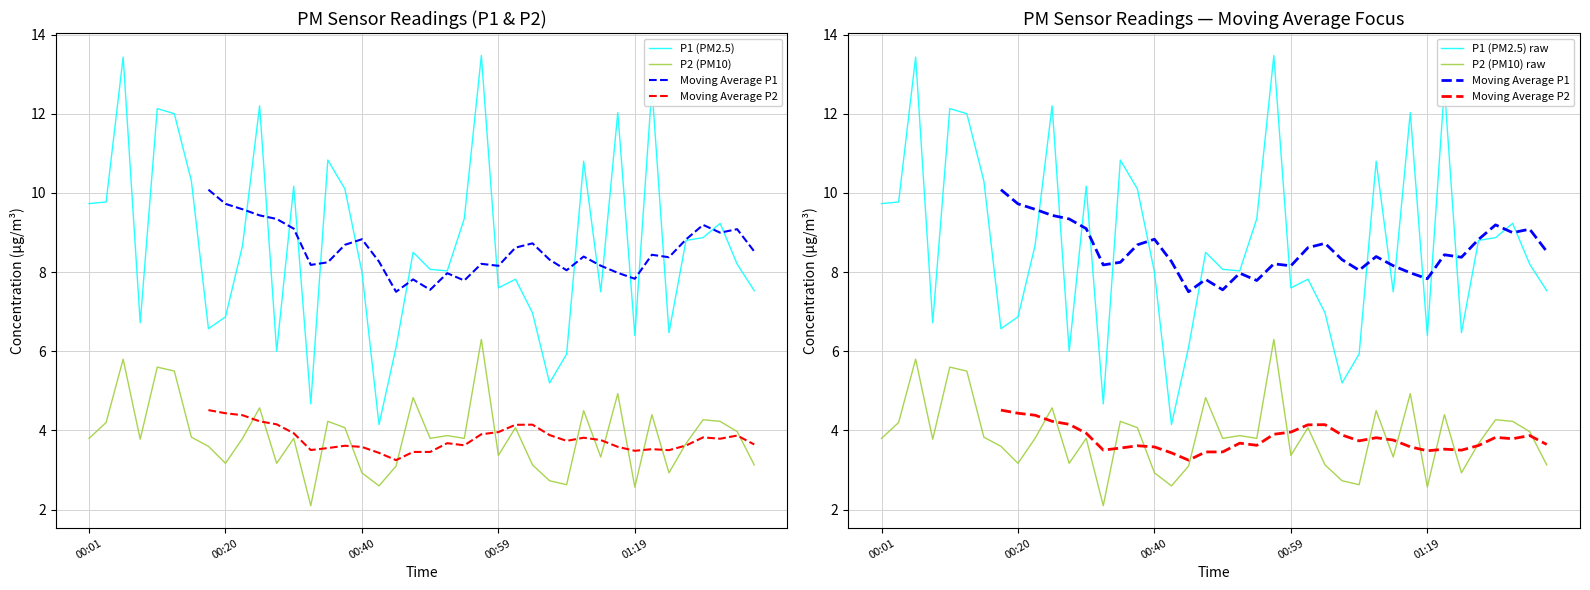

True or false: P2 (PM10) raw and P1 (PM2.5) raw cross at least once.

False